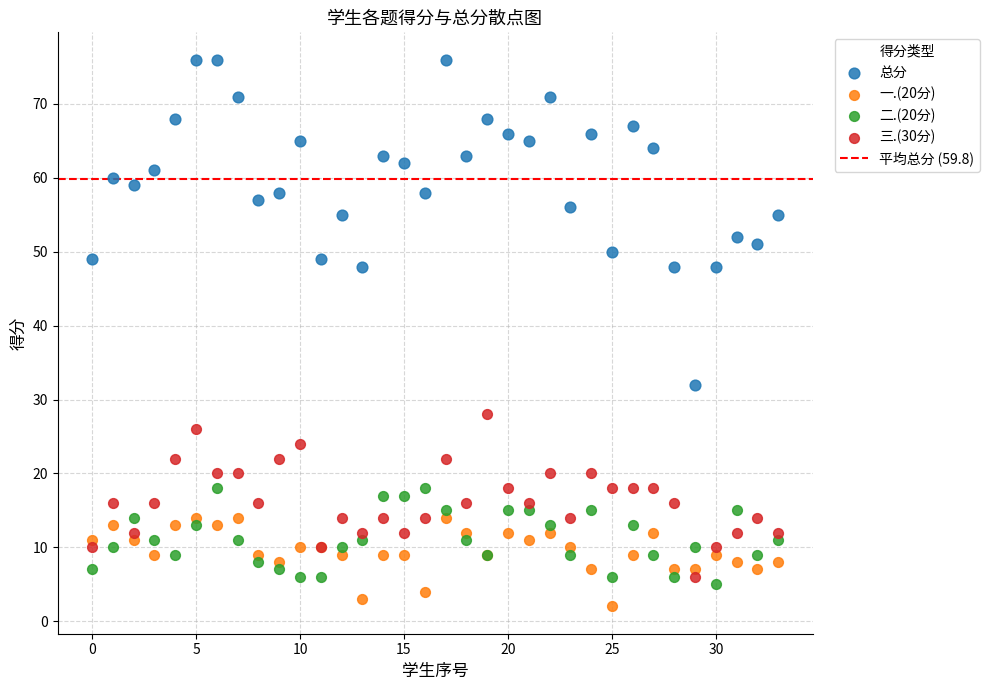

Which series reaches the maximum Y coordinate?

总分